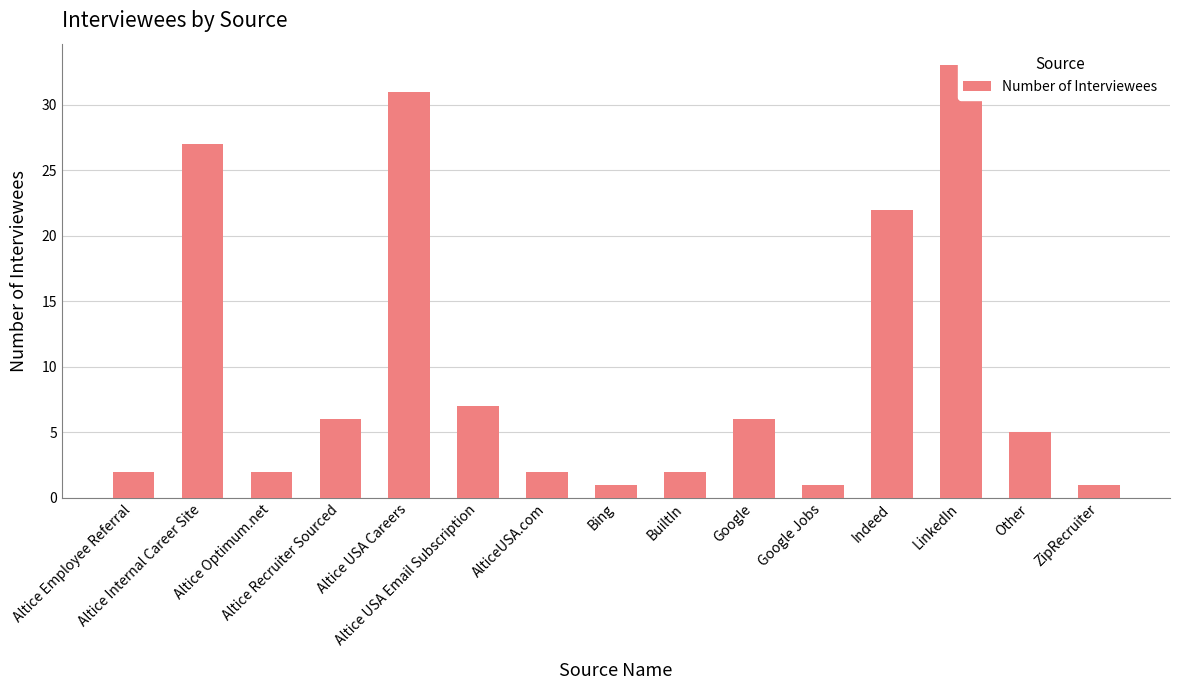

Rank the categories by value from lowest to highest.

Bing, Google Jobs, ZipRecruiter, Altice Employee Referral, Altice Optimum.net, AlticeUSA.com, BuiltIn, Other, Altice Recruiter Sourced, Google, Altice USA Email Subscription, Indeed, Altice Internal Career Site, Altice USA Careers, LinkedIn